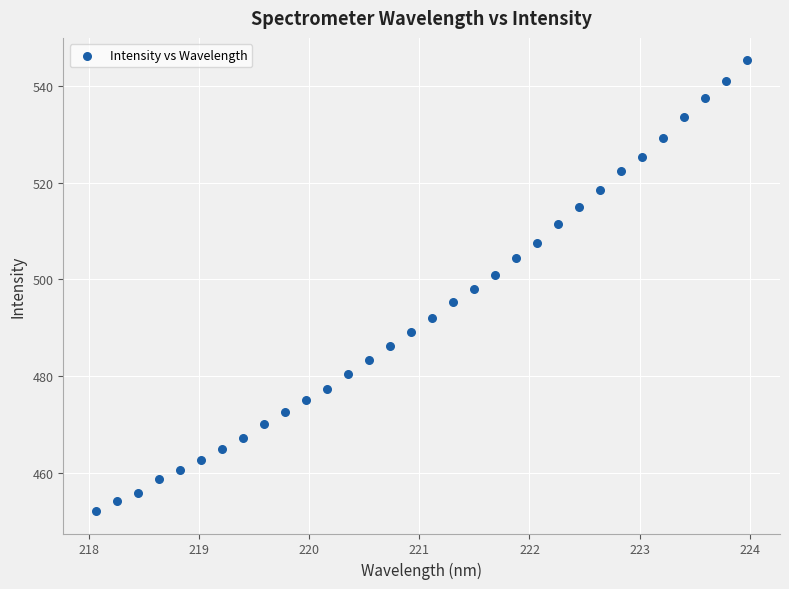

What is the range of X values (max minus min)?

5.9